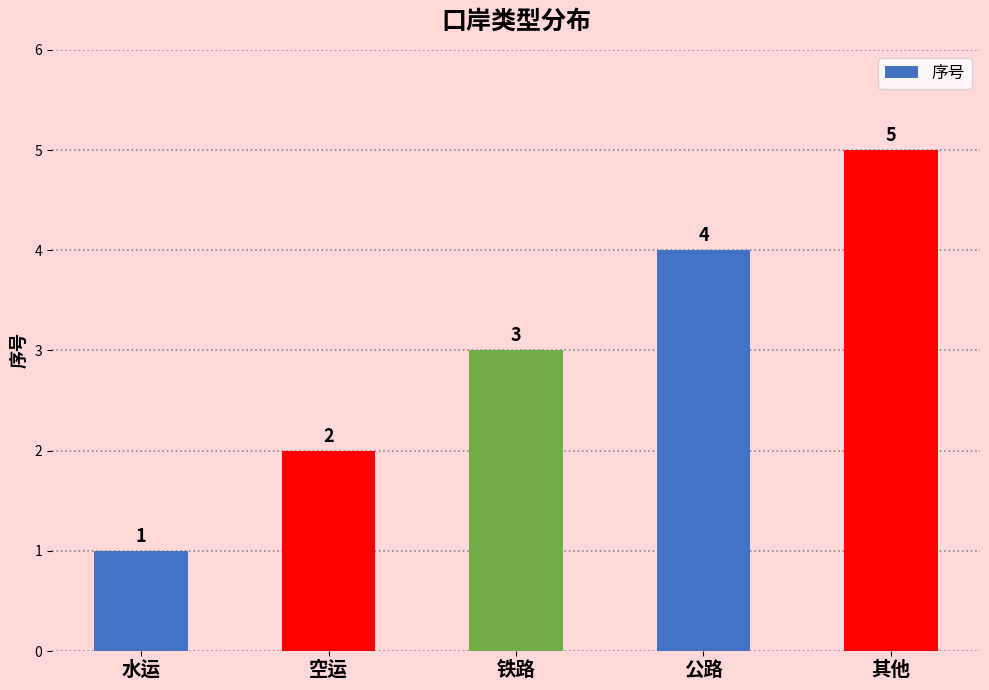

At which label is the value closest to 3?

铁路